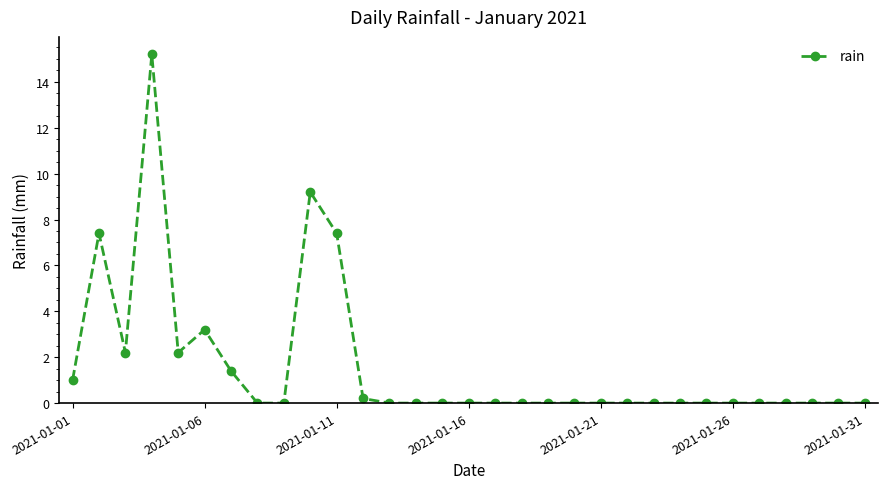

True or false: the data has more than 0 interior local peaks.

True